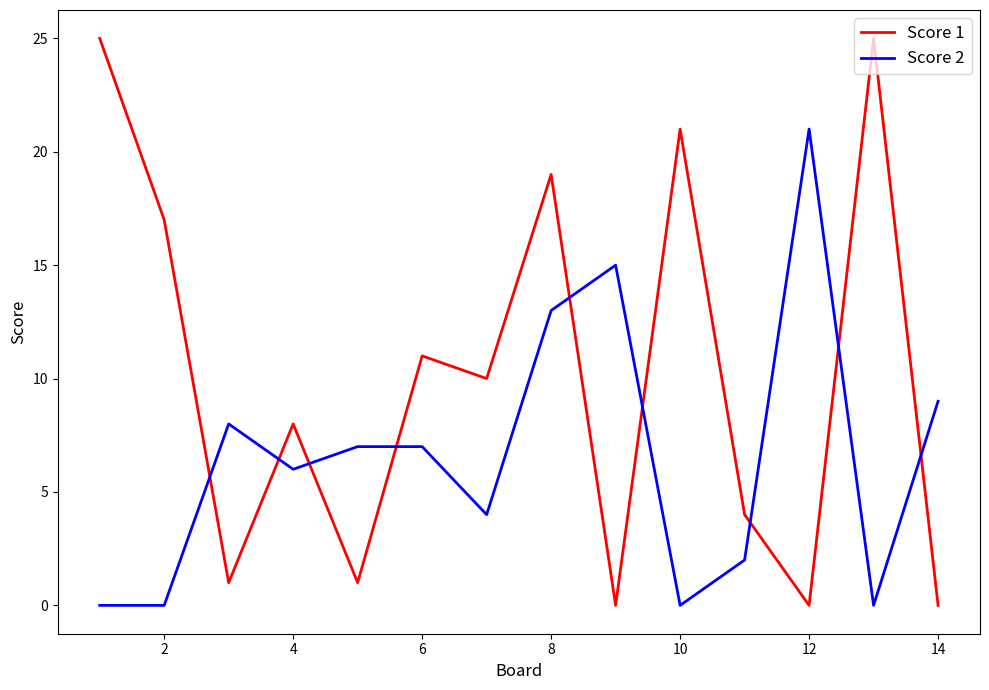

Which series has the largest total across all categories?

Score 1